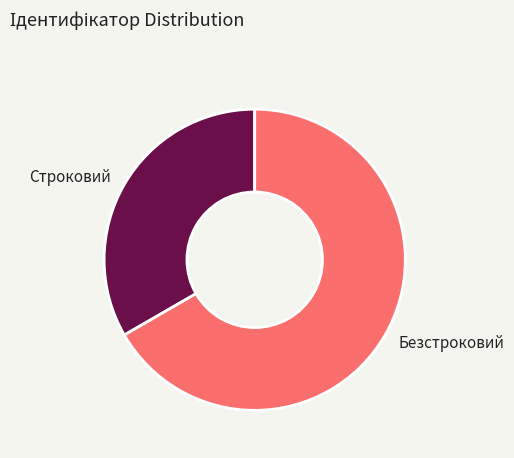

Do Строковий and Безстроковий together represent more than half of the pie?

Yes